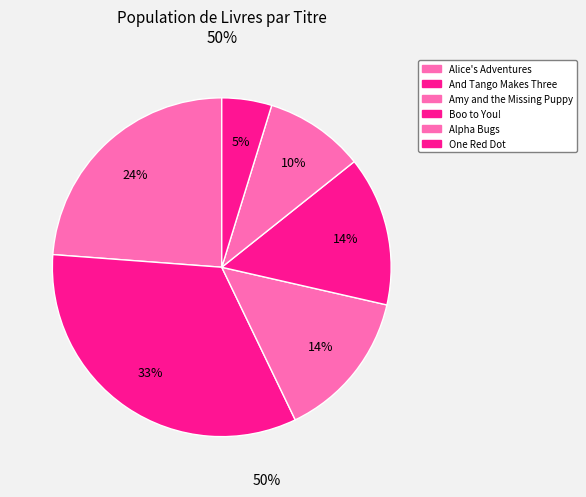

To the nearest percent, what is the difference between the largest and smallest slice percentages?

29%